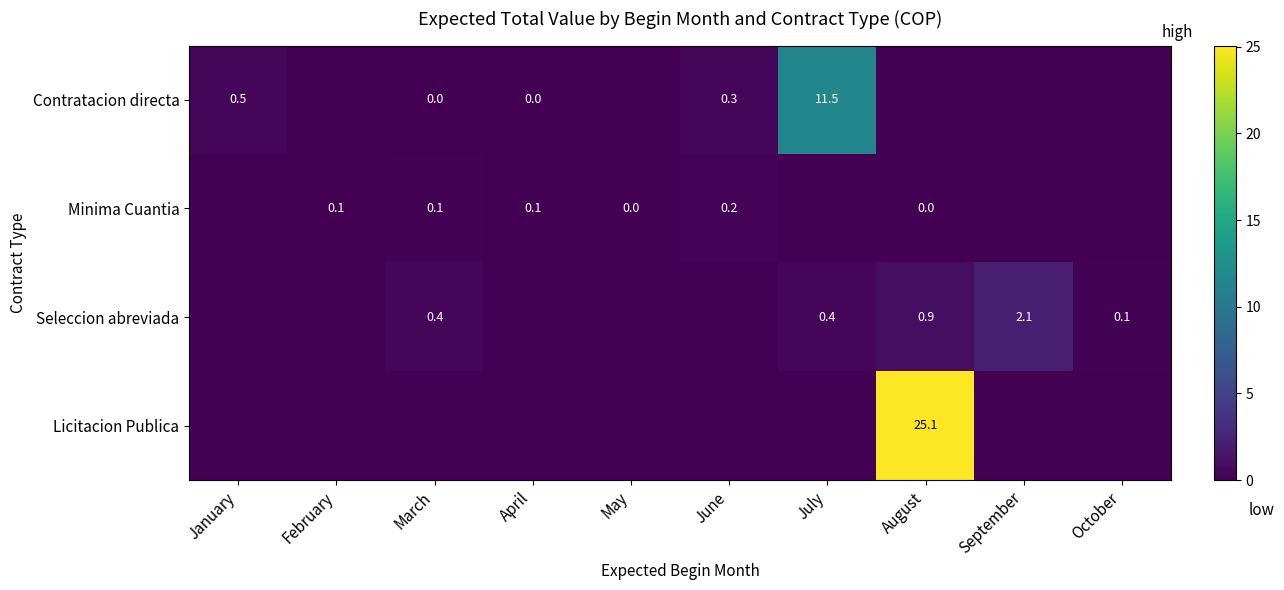

At which category is the sum across all series the highest?

August